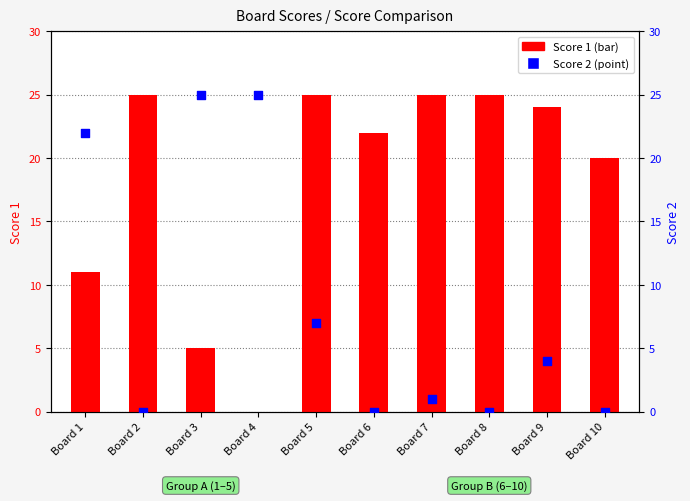

Which series has the largest Y range (max minus min)?

Score 1